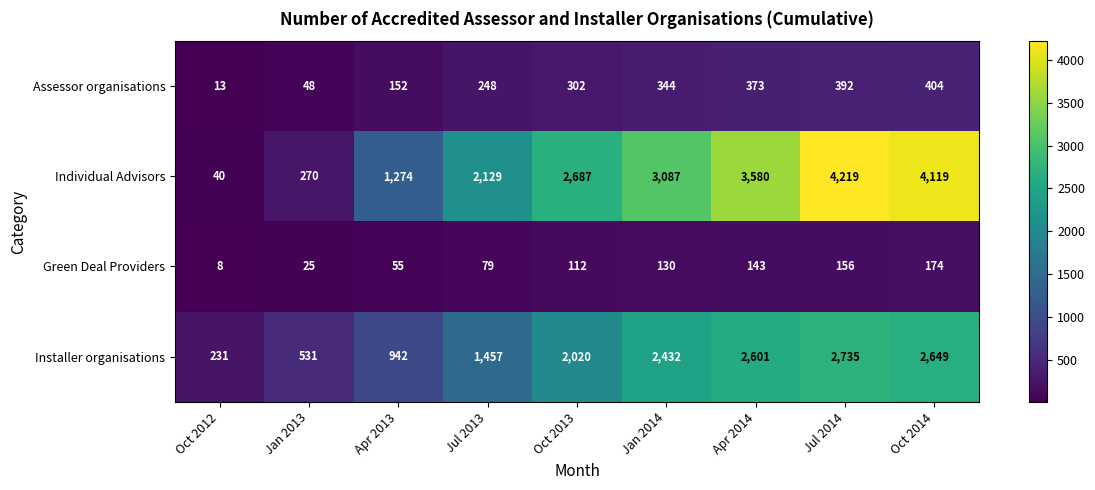

How many Individual Advisors values are between 1274 and 3580?

5